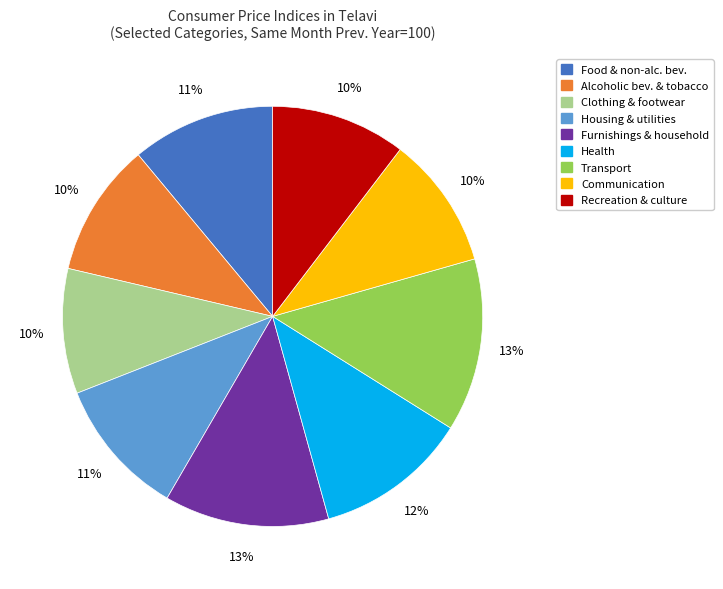

Which has a higher value, Food & non-alc. bev. or Communication?

Food & non-alc. bev.